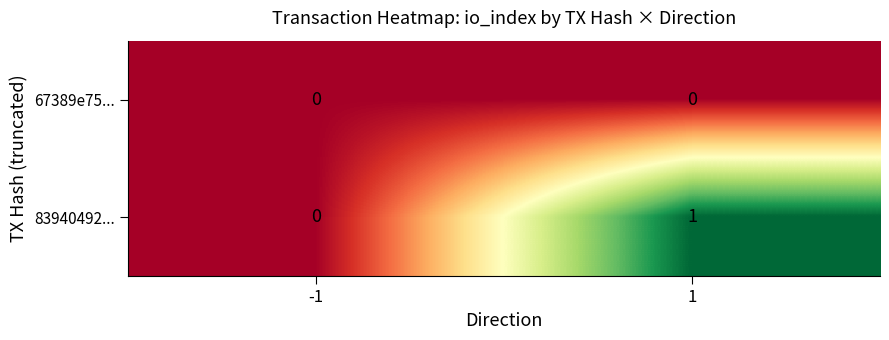

At which category is the sum across all series the highest?

1